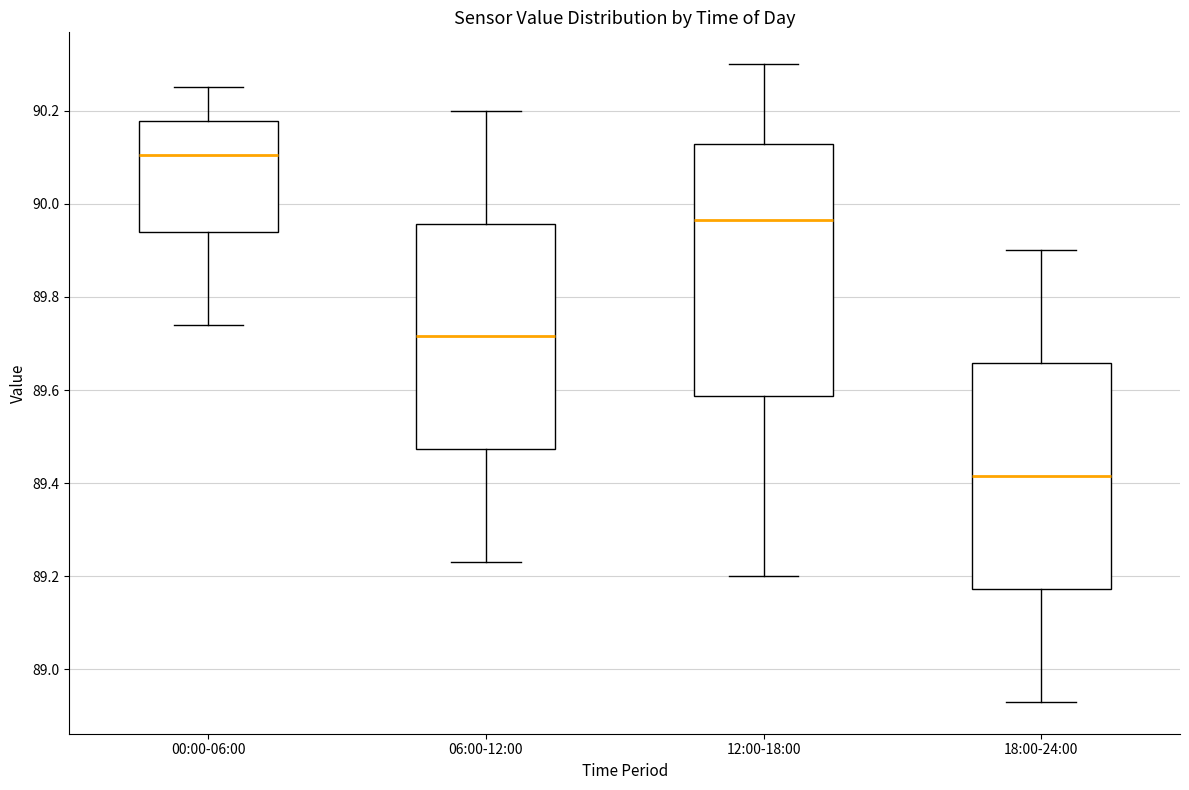

Where does the upper whisker of the box for 06:00-12:00 end on the y-axis? The values are not printed on the chart, so give them approximately, as read against the axis.

90.20